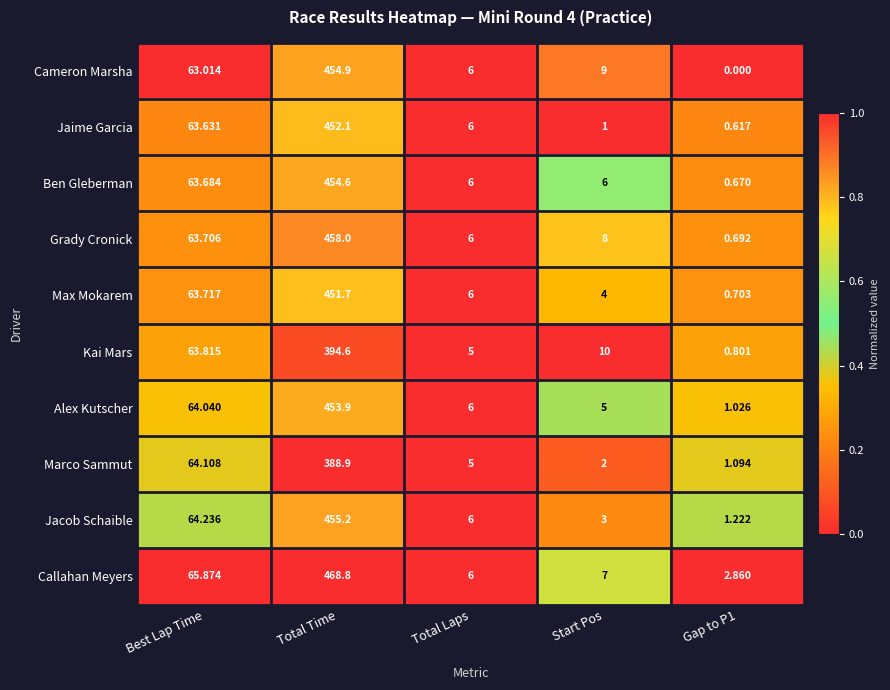

Which category has the highest value across all series?

Total Time